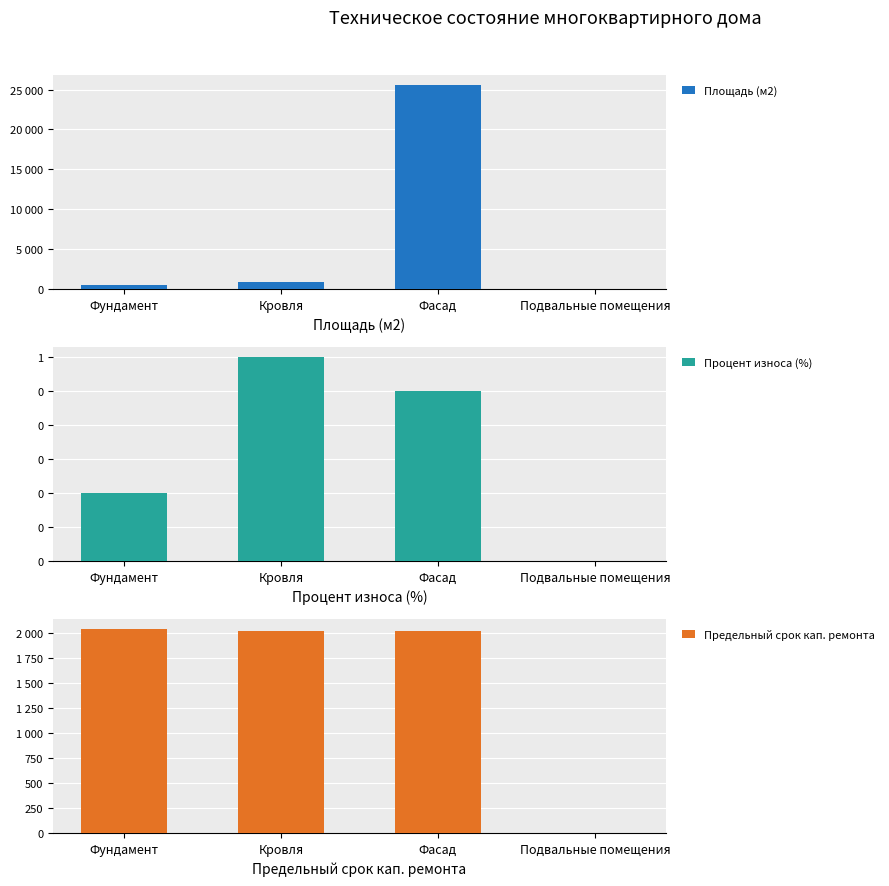

Reading left to right, list all the values displayed in this chart.

Площадь (м2): 480.0	861.0	25553.0	0.0
Процент износа (%): 0.2	0.6	0.5	0.0
Предельный срок кап. ремонта: 2039.0	2020.0	2020.0	0.0